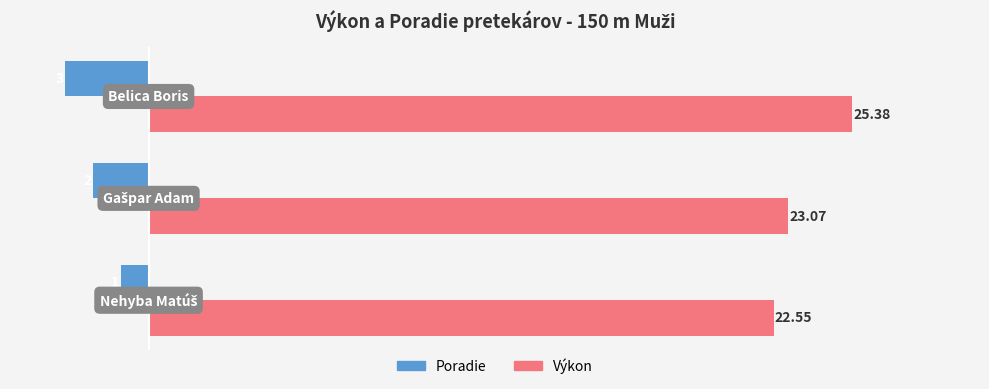

What is the average value of the Poradie series?

-2.0